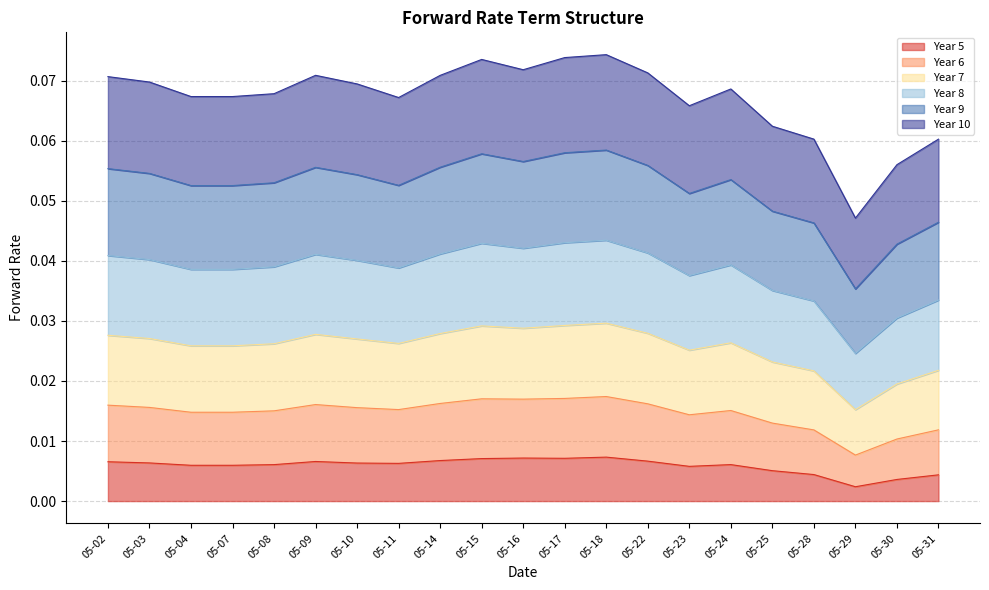

Which series has the widest spread of values?

Year 7